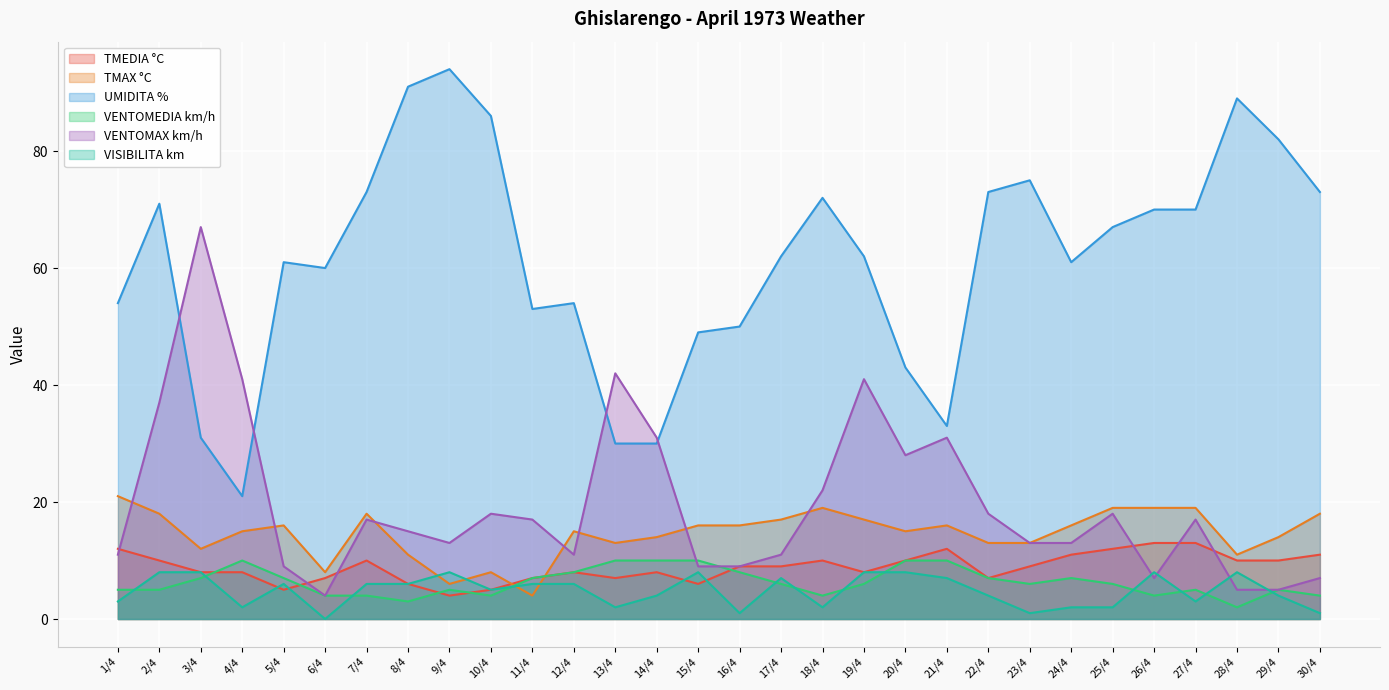

What is the label of the 7th point from the left?

7/4